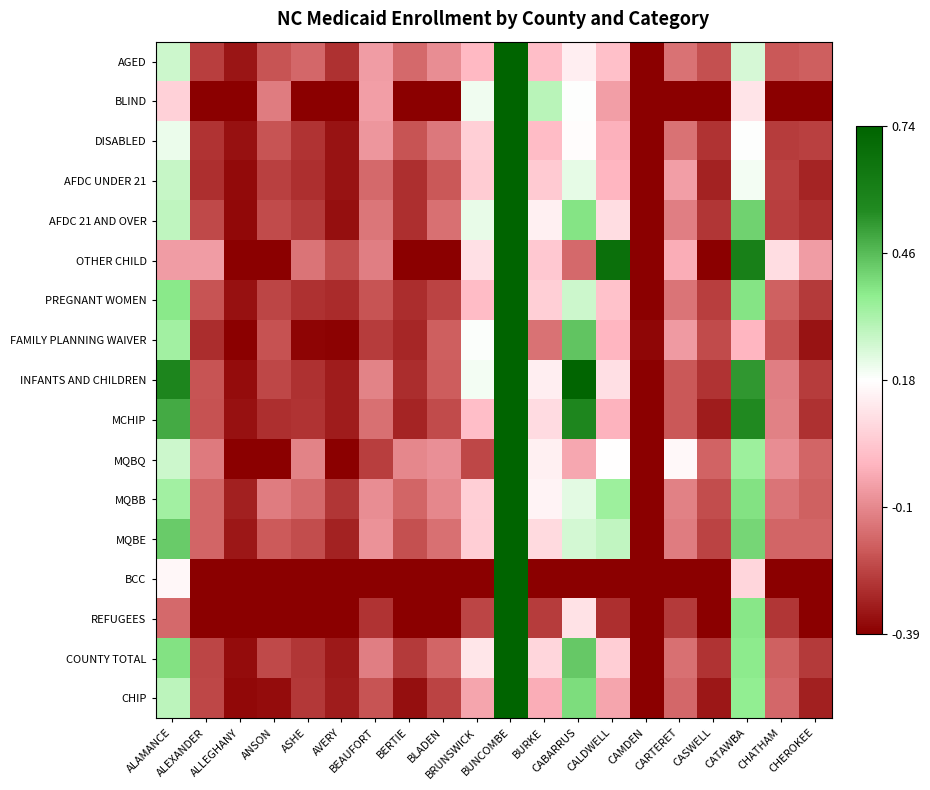

At how many categories does at least one series exceed 0?

7